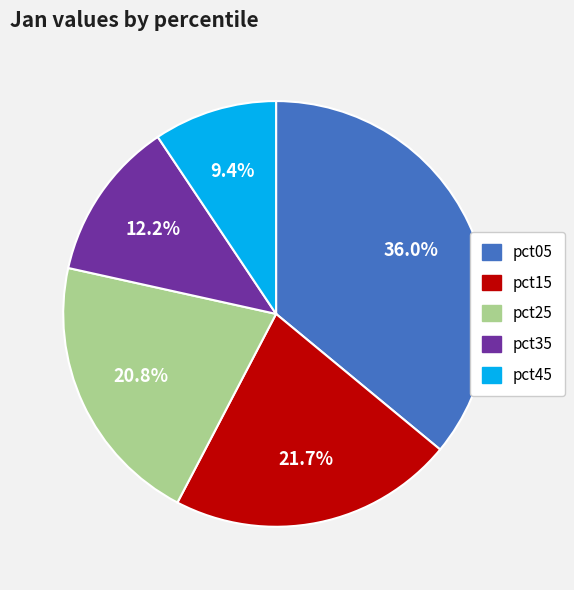

Is there a majority slice in this chart?

No